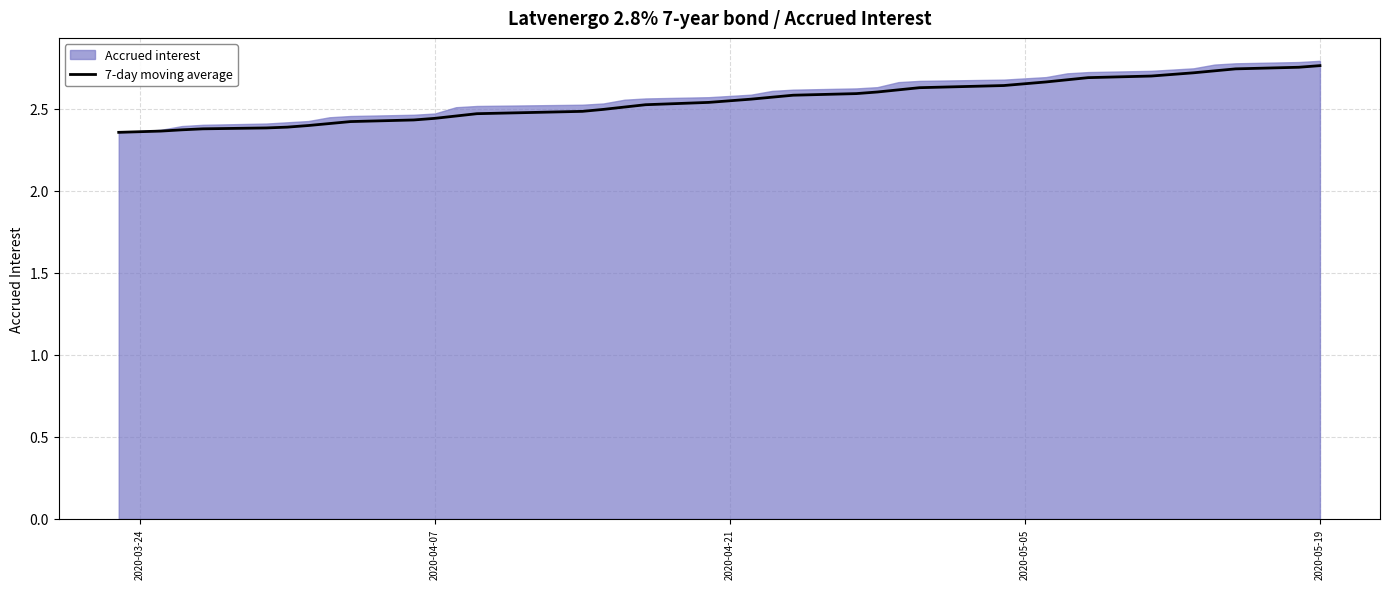

Count the values in the range 2 to 3.

39